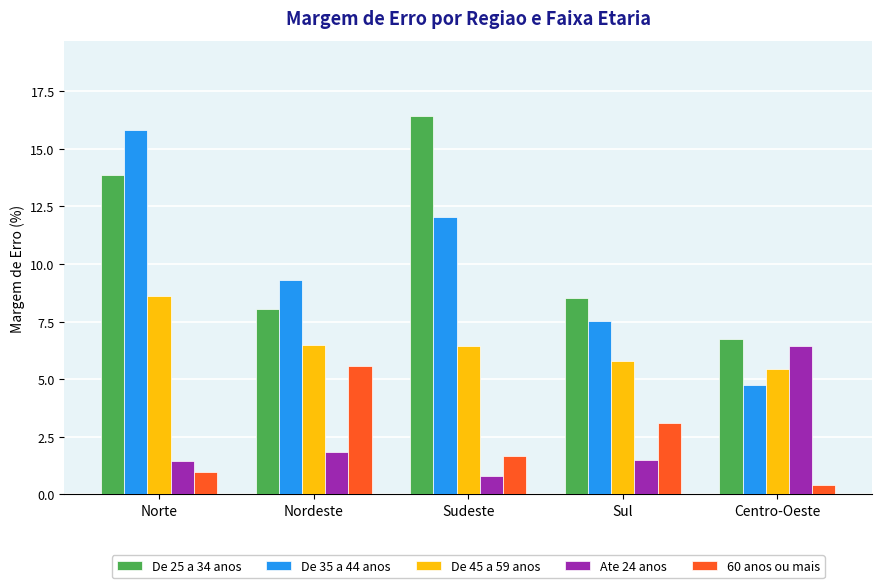

Rank the categories by De 25 a 34 anos value from lowest to highest.

Centro-Oeste, Nordeste, Sul, Norte, Sudeste